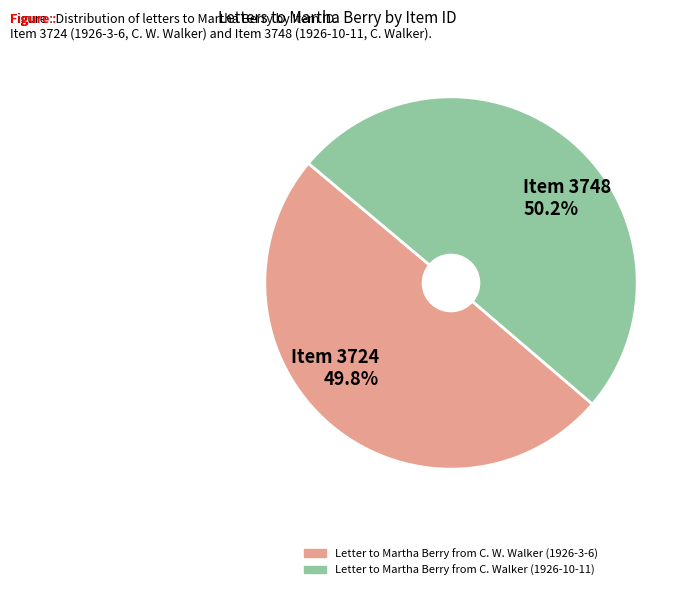

To the nearest percent, what percentage of the pie is Letter to Martha Berry from C. Walker (1926-10-11)?

50%